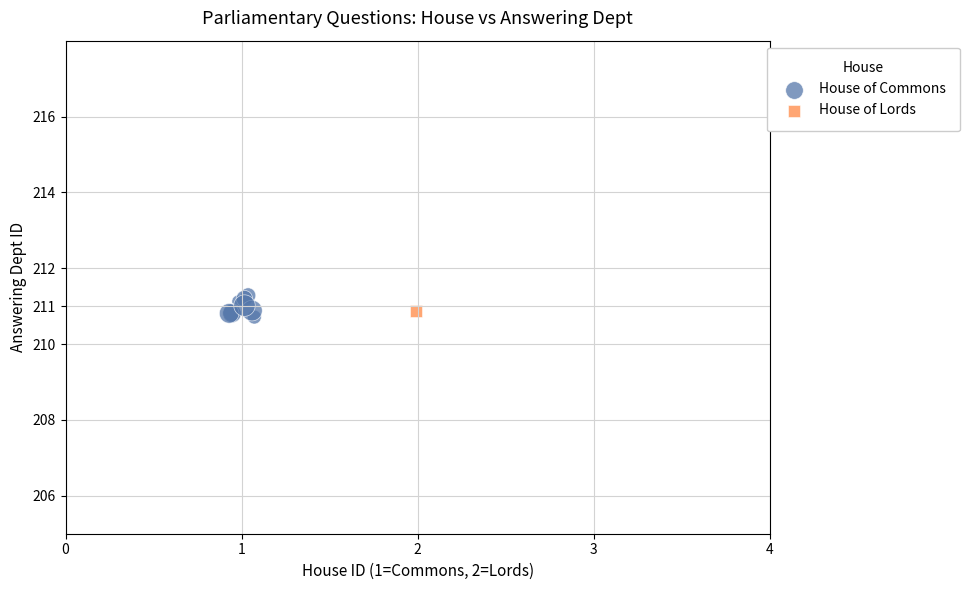

What are all the series names shown in the legend?

House of Commons, House of Lords